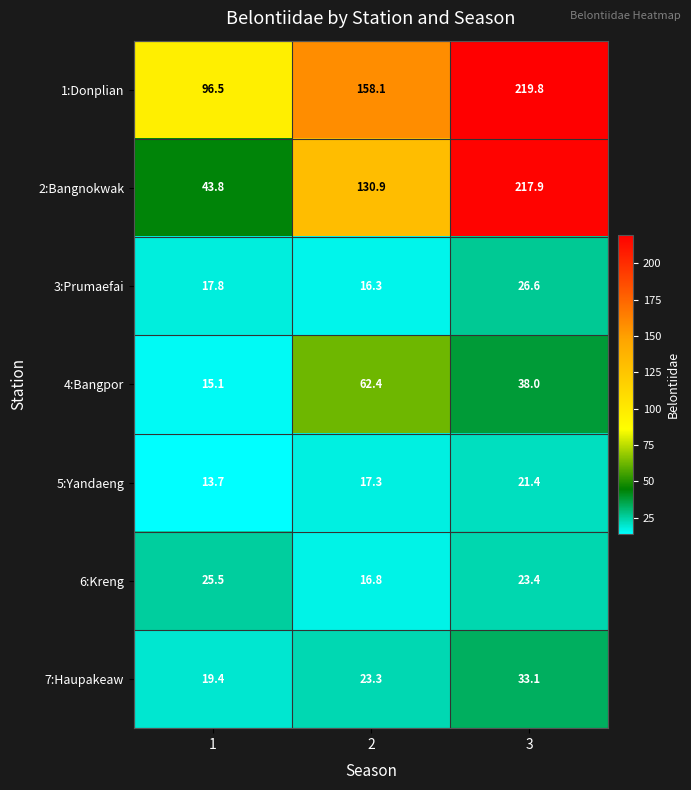

What is the difference between the maximum and second lowest values in the 5:Yandaeng series?

4.1